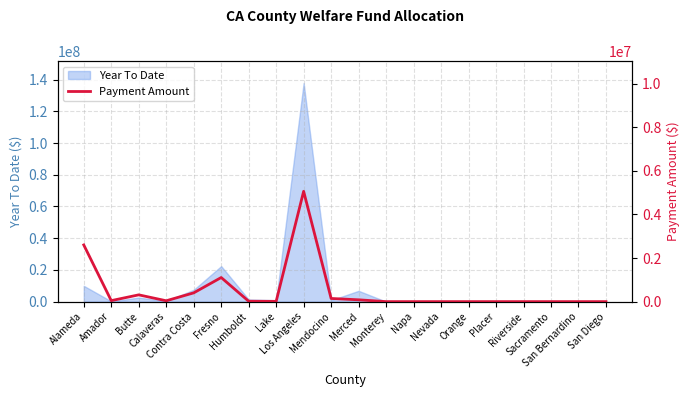

Where is the data nearest to the value 2529300?

Alameda